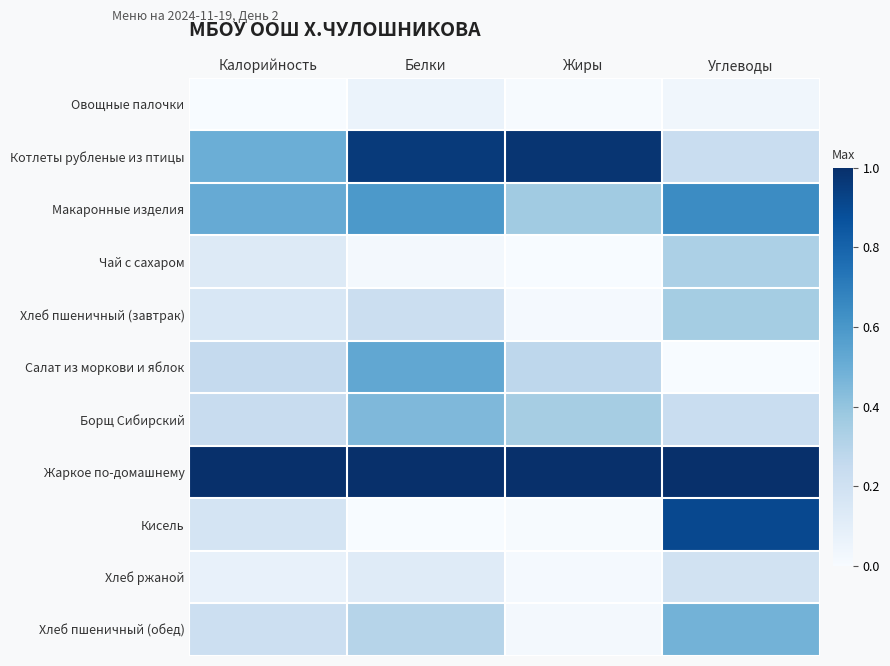

At which category is the sum across all series the highest?

Углеводы